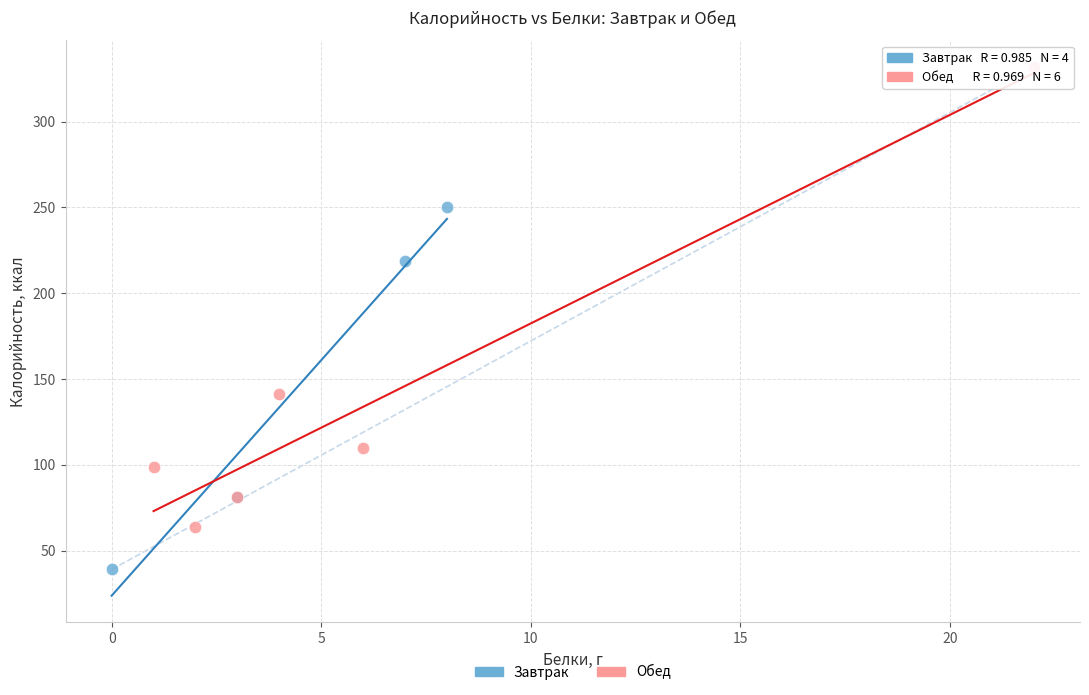

Which series reaches the maximum Y coordinate?

Обед